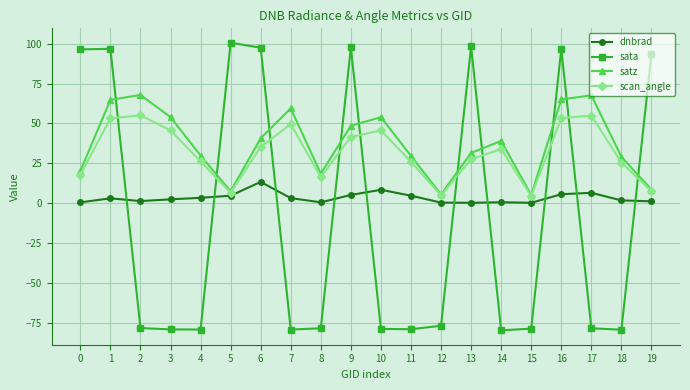

What is the value of the sata point at the 12th from the left?

-79.1